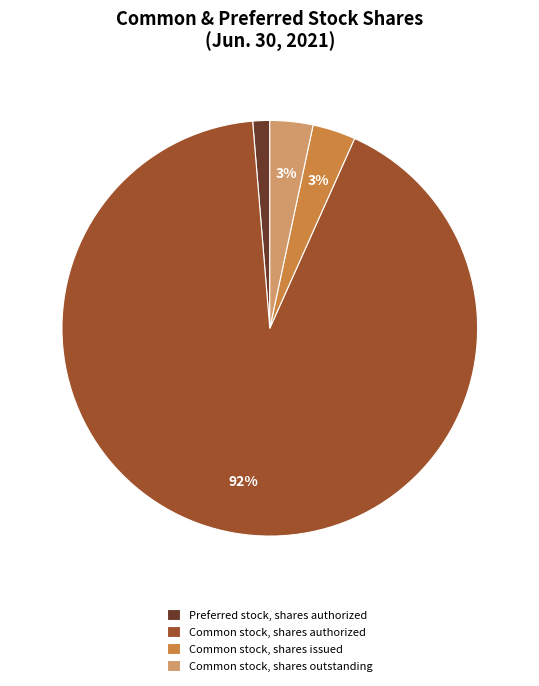

Is there any slice that represents more than half of the pie?

Yes